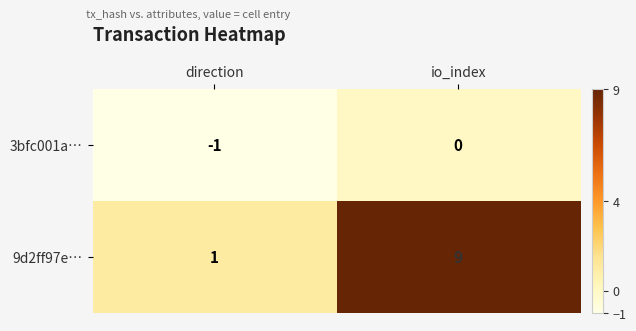

Which category has the highest value across all series?

io_index